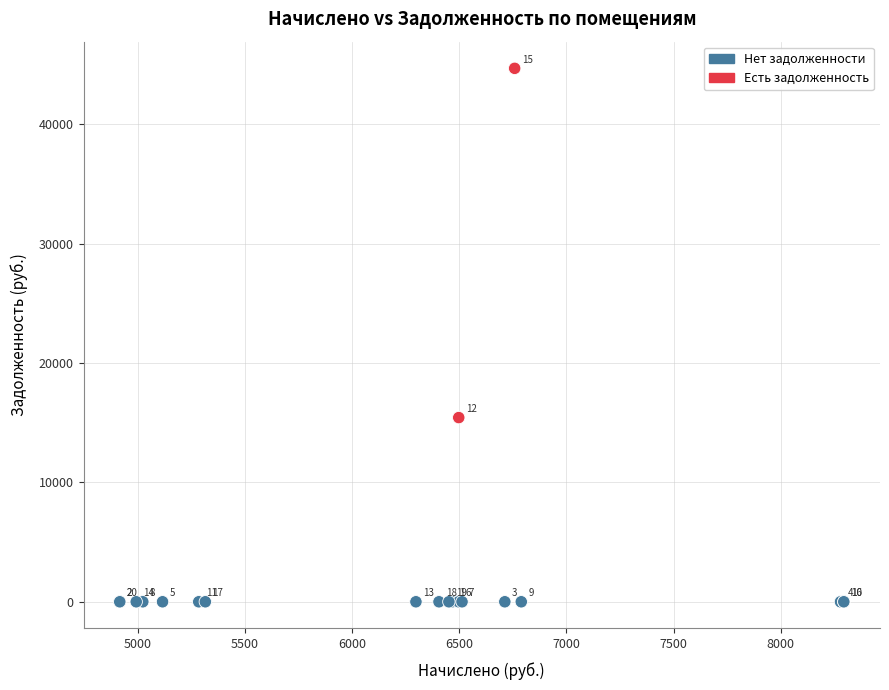

What Y value in the scatter plot is closest to 22351?

15435.7